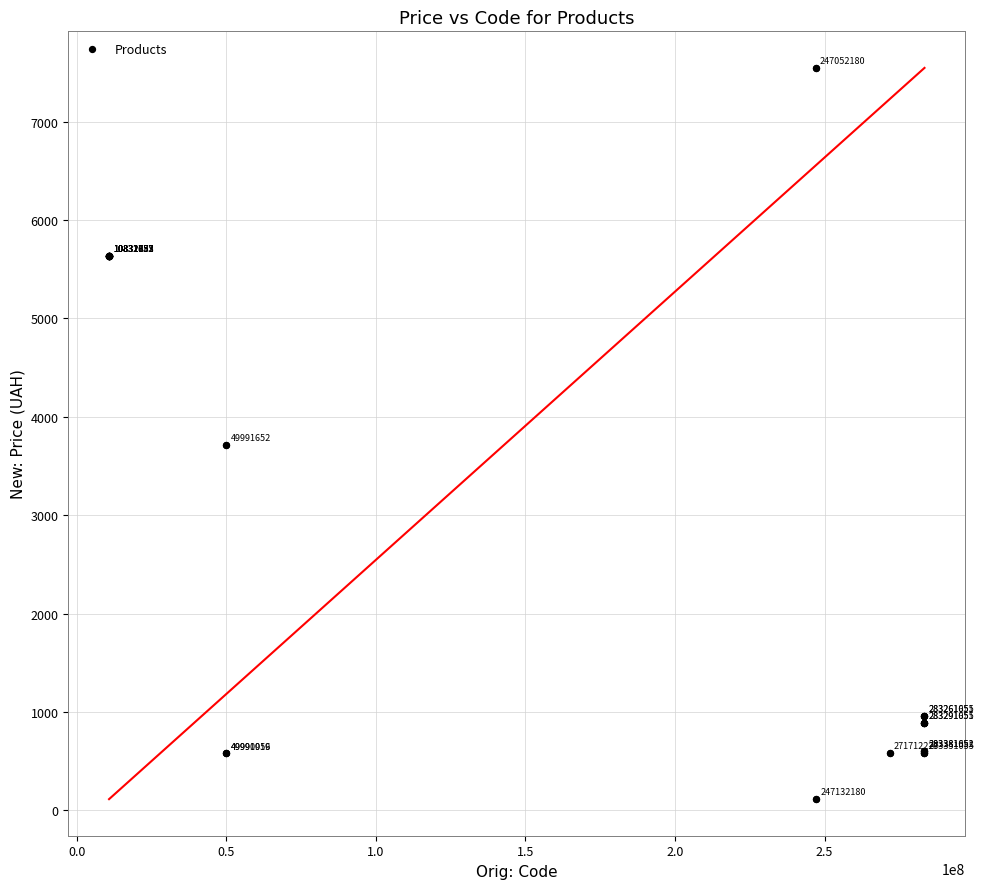

What Y value in the scatter plot is closest to 3829?

3712.4